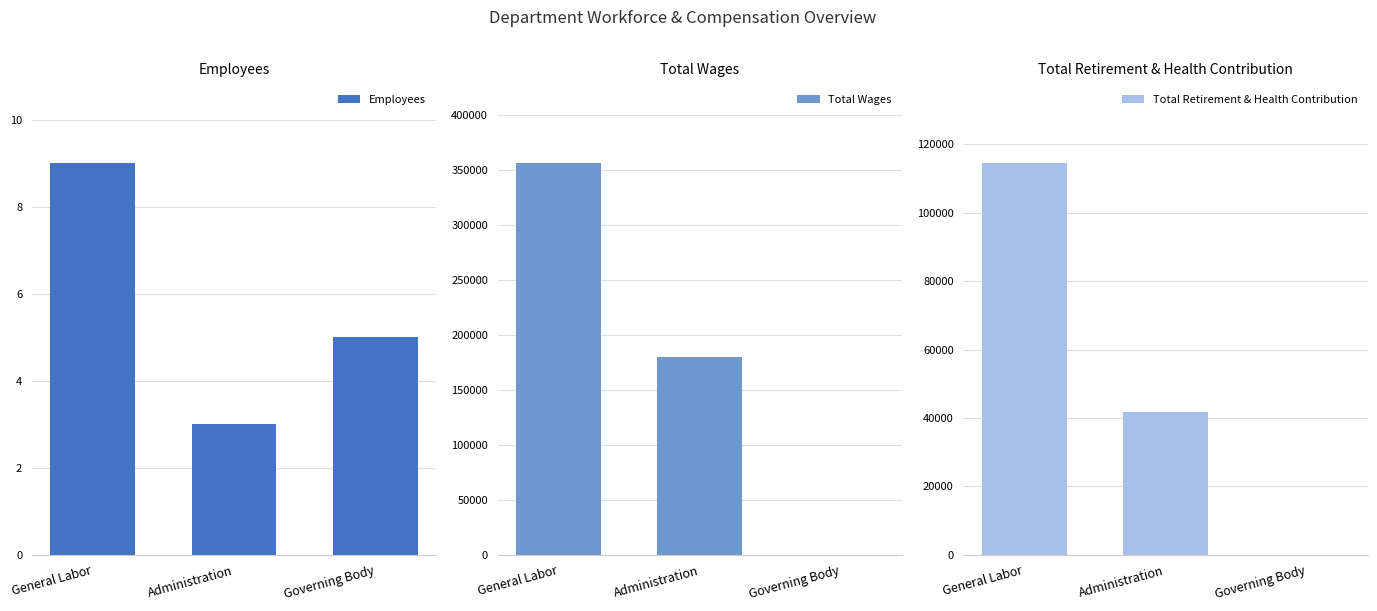

How many Total Wages values are between 0 and 356155?

3